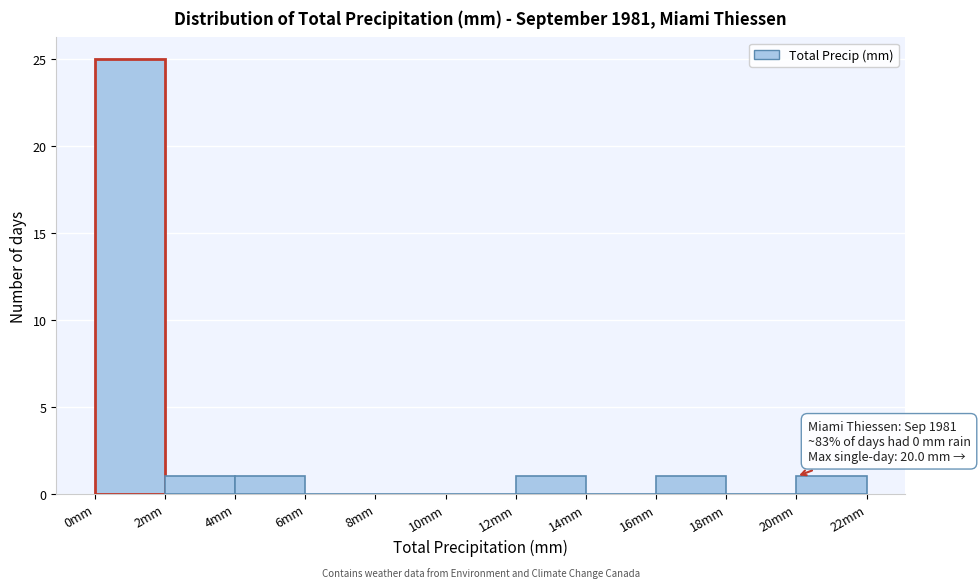

Over which range of the x-axis is the bar tallest?

0 to 2